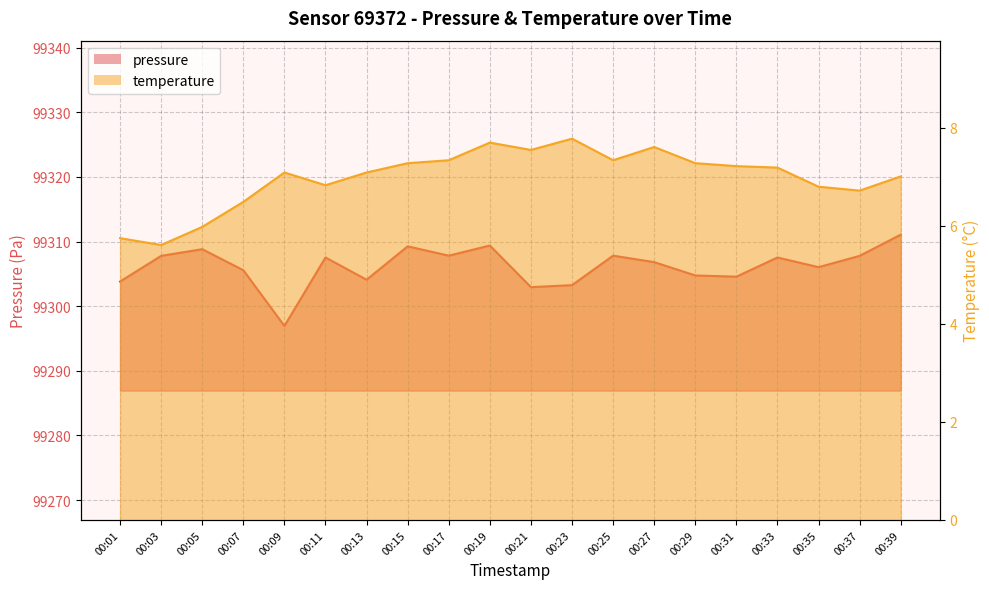

True or false: pressure and temperature cross at least once.

False